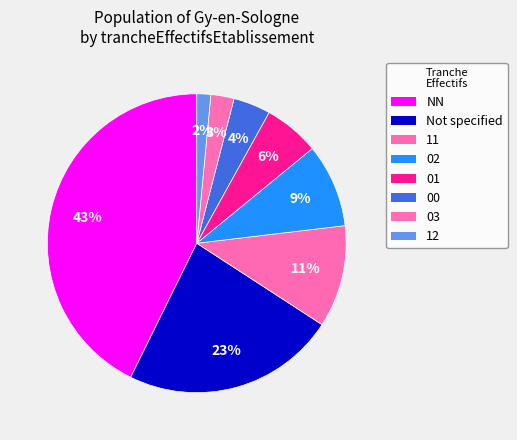

How many segments does this pie chart have?

8